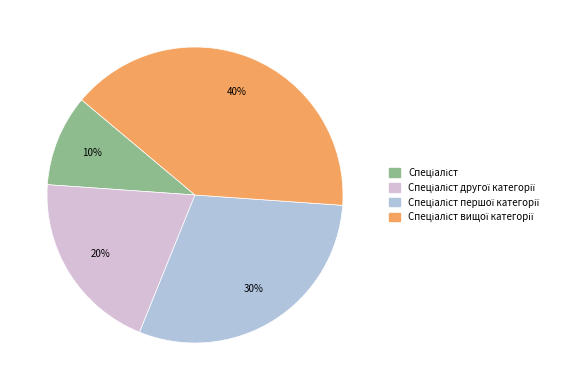

To the nearest percent, what is the average slice percentage?

25%